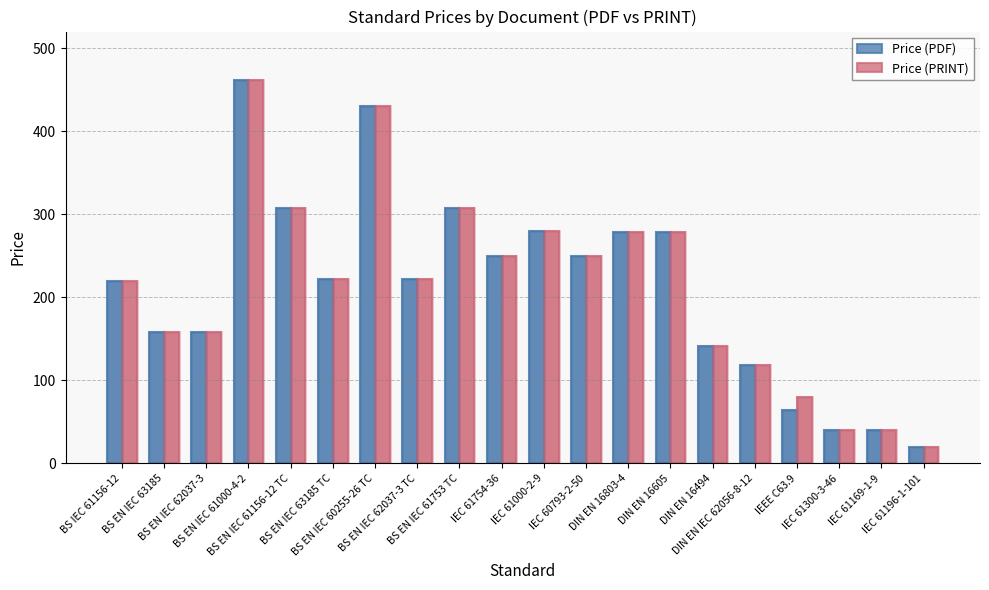

Which series has the largest total across all categories?

Price (PRINT)